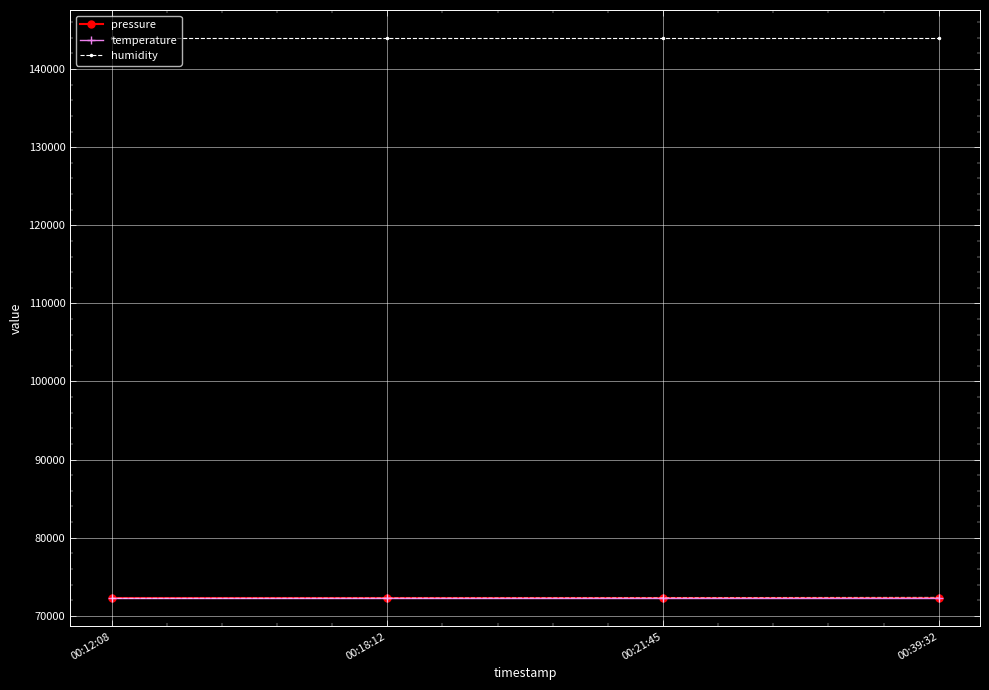

How many lines are shown in the chart?

3